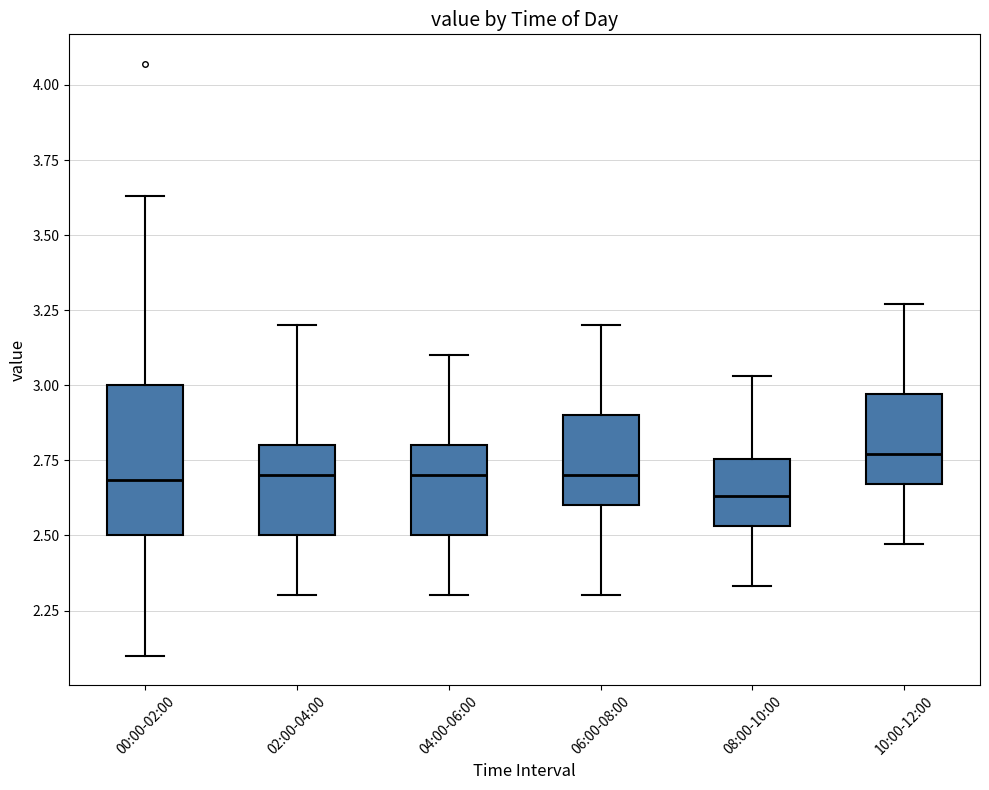

Comparing the boxes themselves (not the whiskers), which one is the tallest?

00:00-02:00